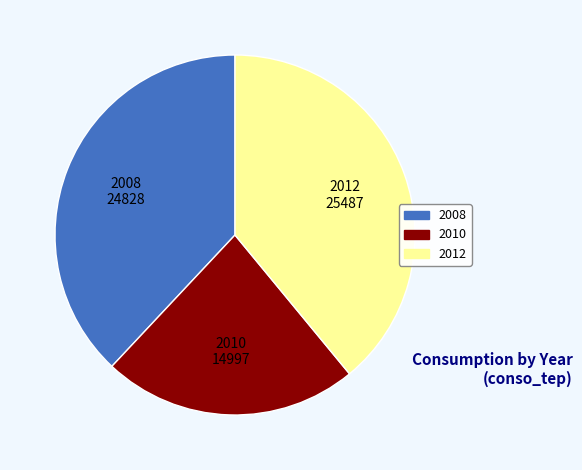

Do 2008 24828 and 2012 25487 together represent more than half of the pie?

Yes